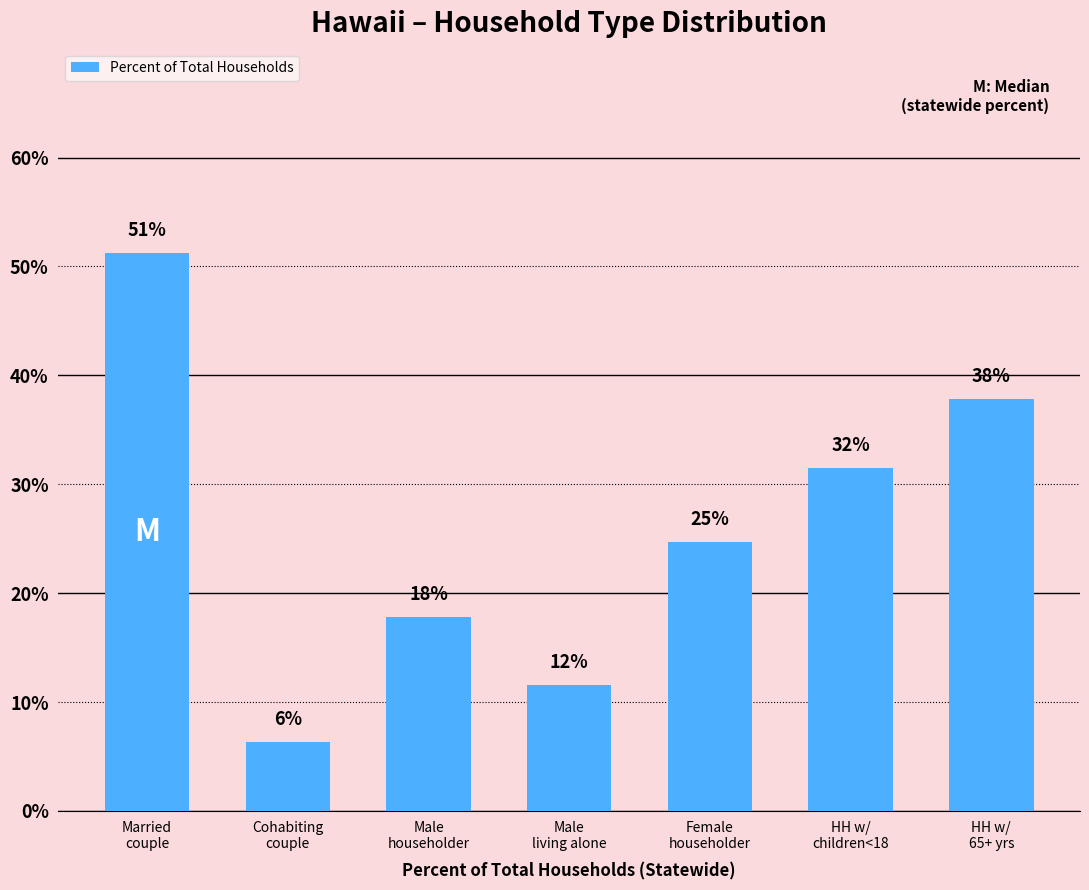

What is the label of the 6th bar from the left?

HH w/
children<18